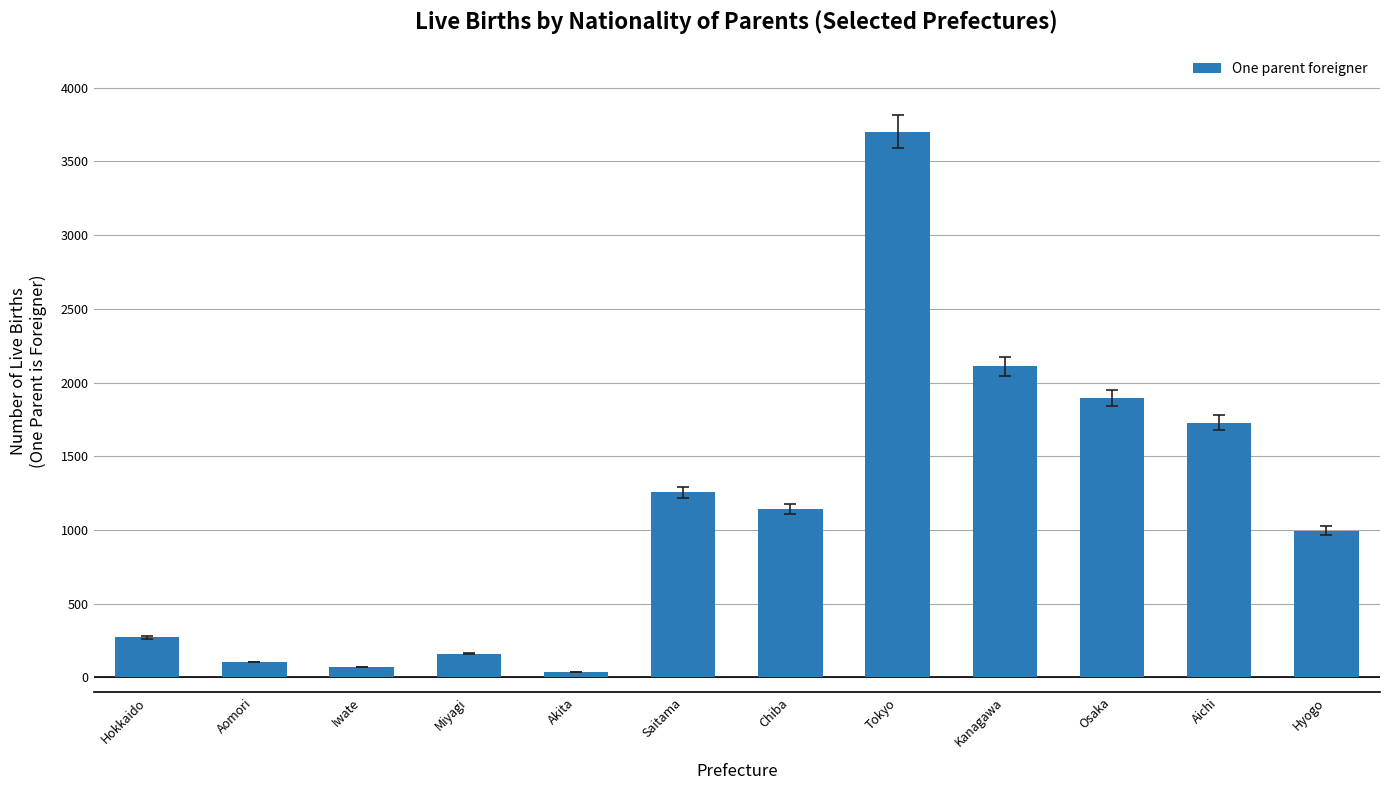

At which label is the value closest to 1870?

Osaka